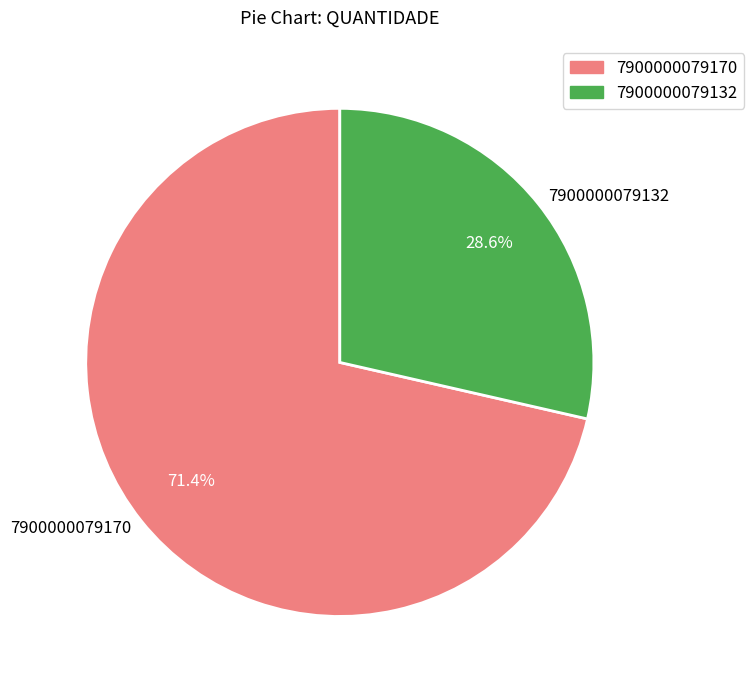

What is the largest slice in the pie chart?

7900000079170